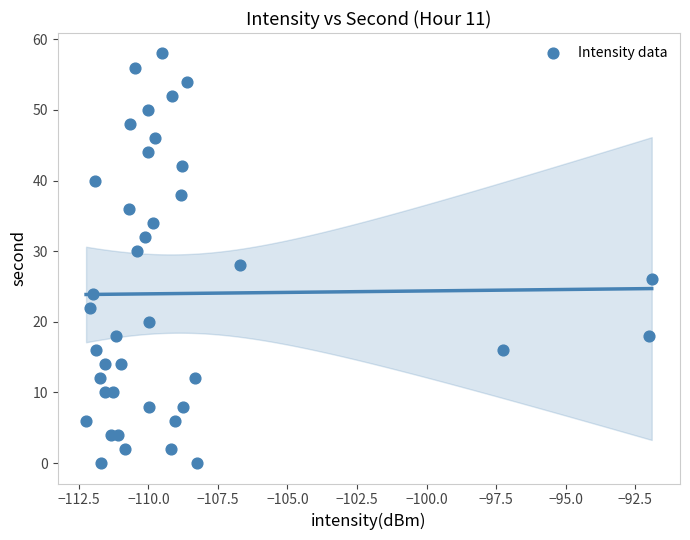

What is the range of Y values (max minus min)?

58